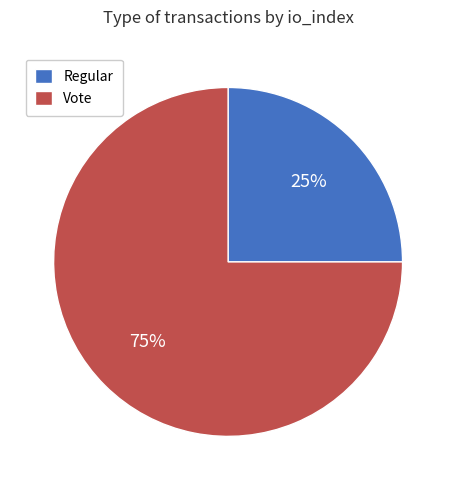

How many segments does this pie chart have?

2